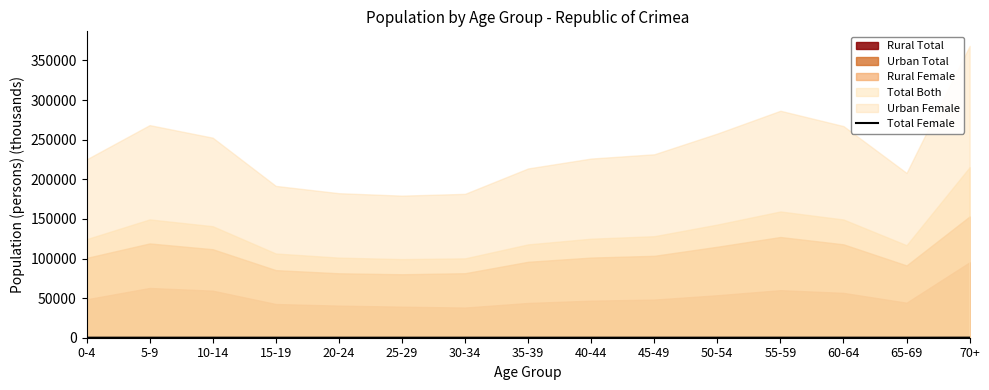

What is the ratio of the value at 30-34 to the value at 10-14?

0.7